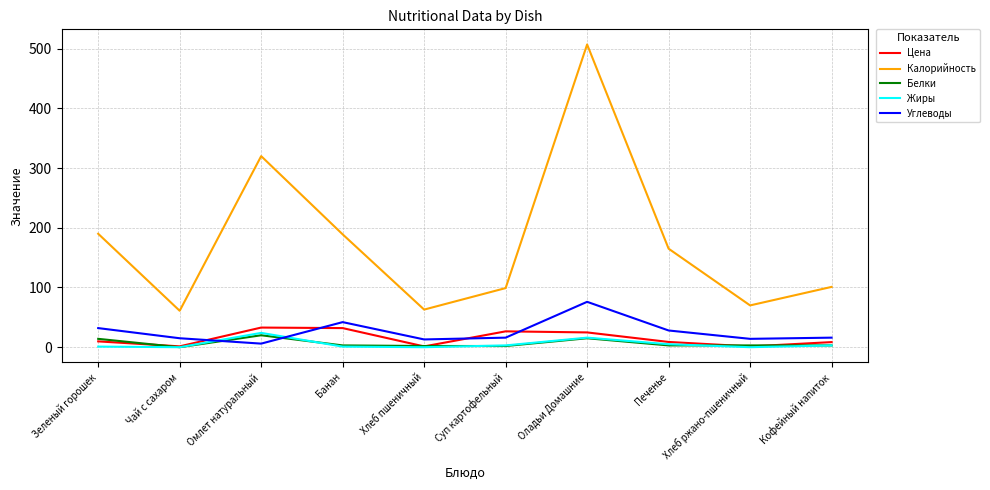

What is the sum of all Белки values?

65.0